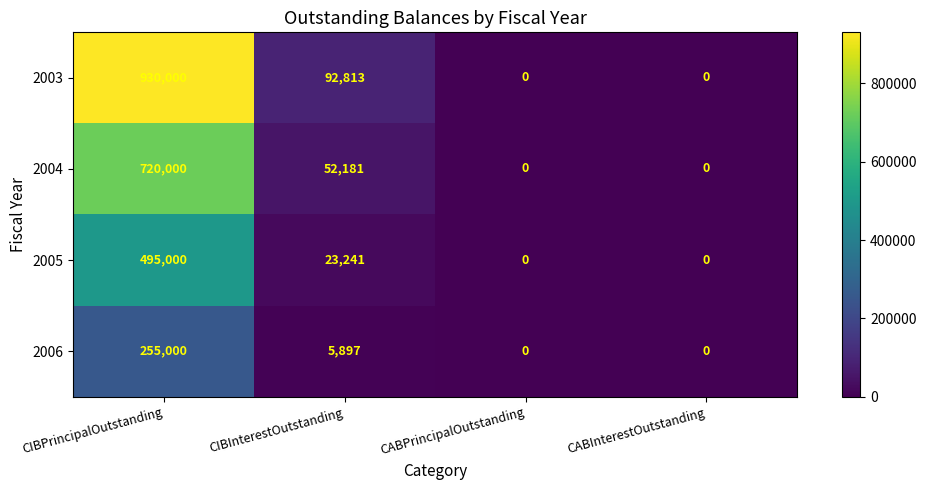

How many values in 2004 are above zero?

2